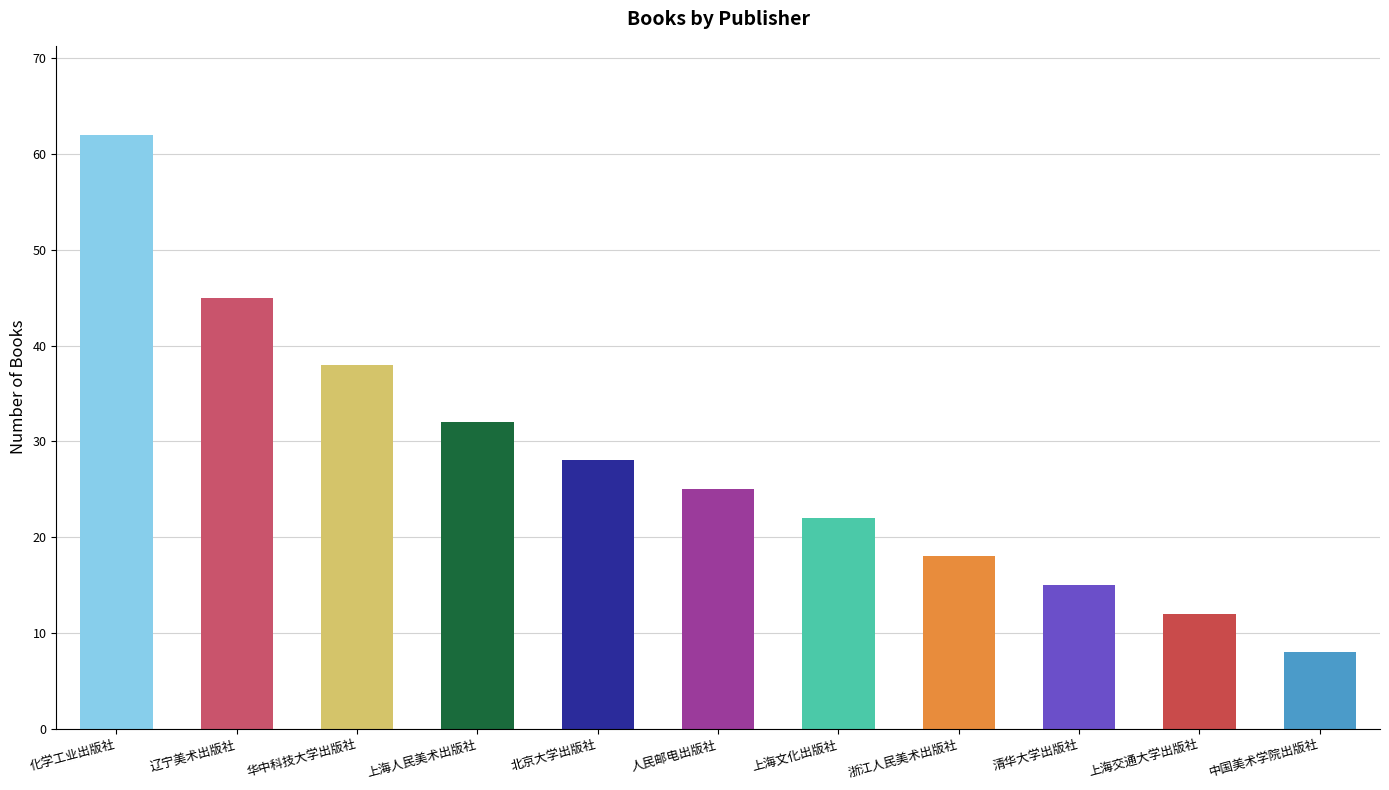

At which label is the value closest to 35?

华中科技大学出版社